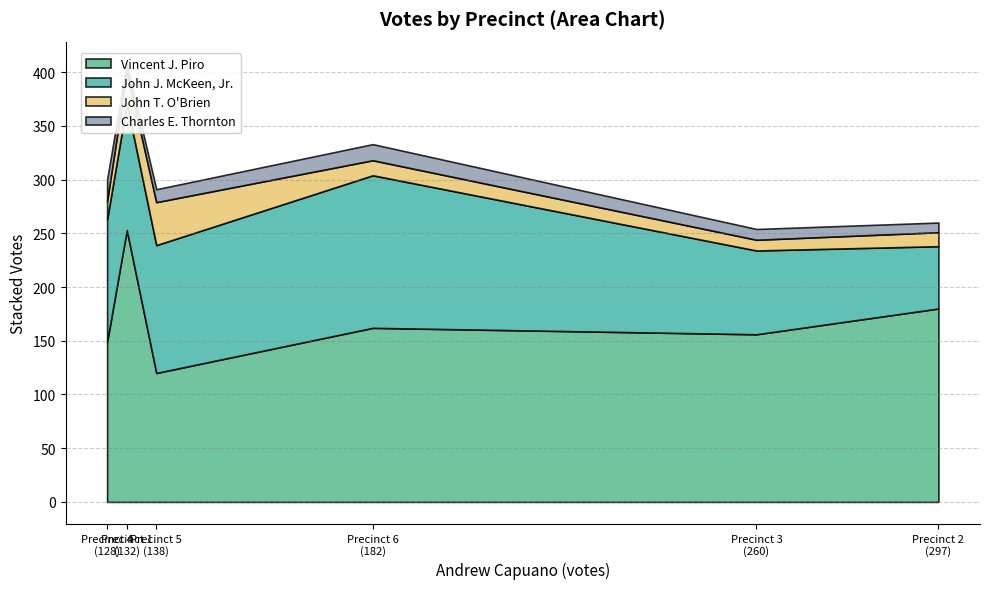

What is the minimum value shown in the chart?

7